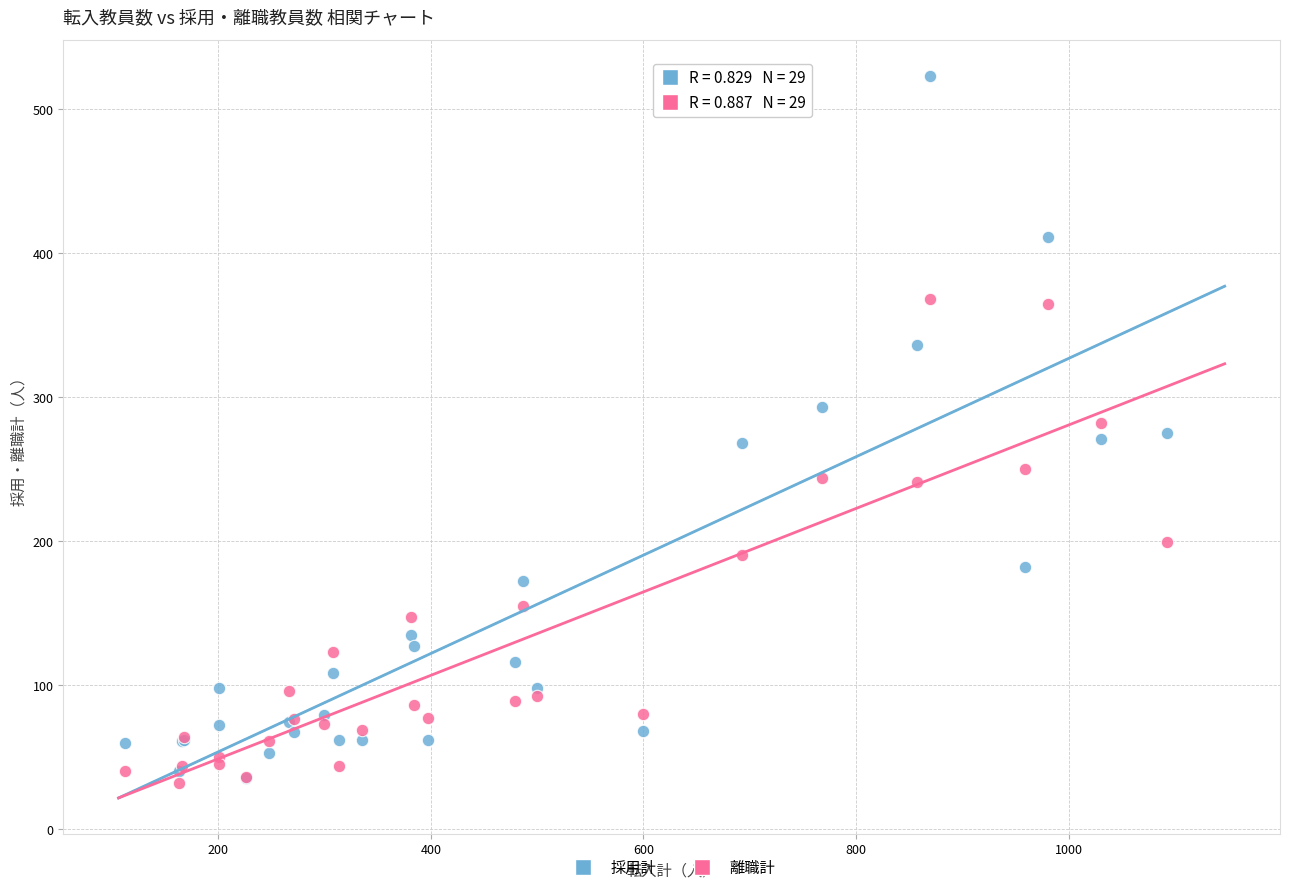

What are all the series names shown in the legend?

採用計, 離職計